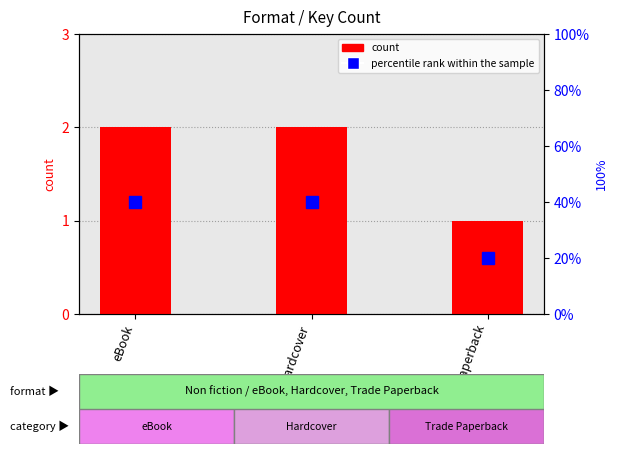

Rank the series at Hardcover from lowest to highest value.

count, percentile rank within the sample